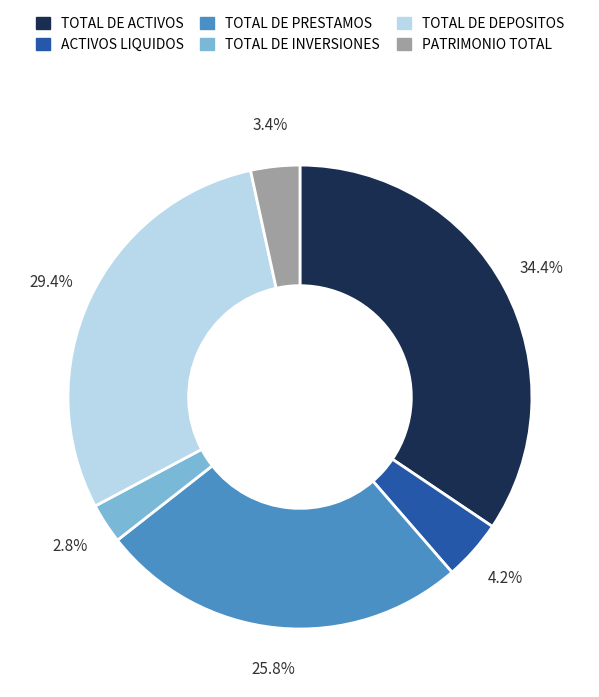

The TOTAL DE PRESTAMOS slice represents 26% of the pie. True or false?

True